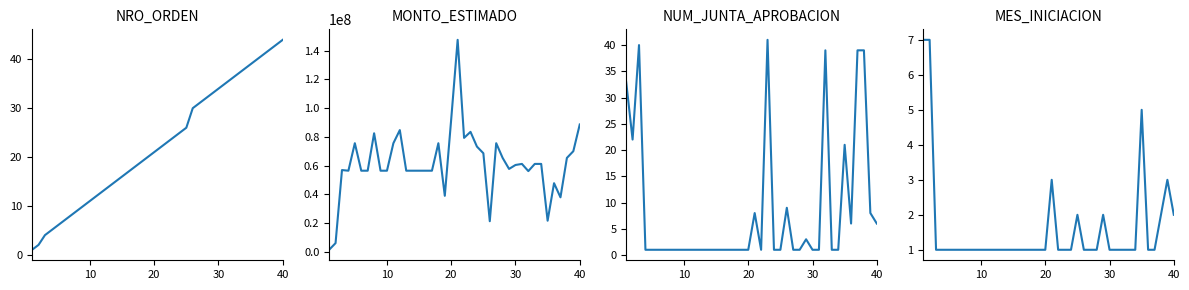

Which series has the largest total across all categories?

MONTO_ESTIMADO